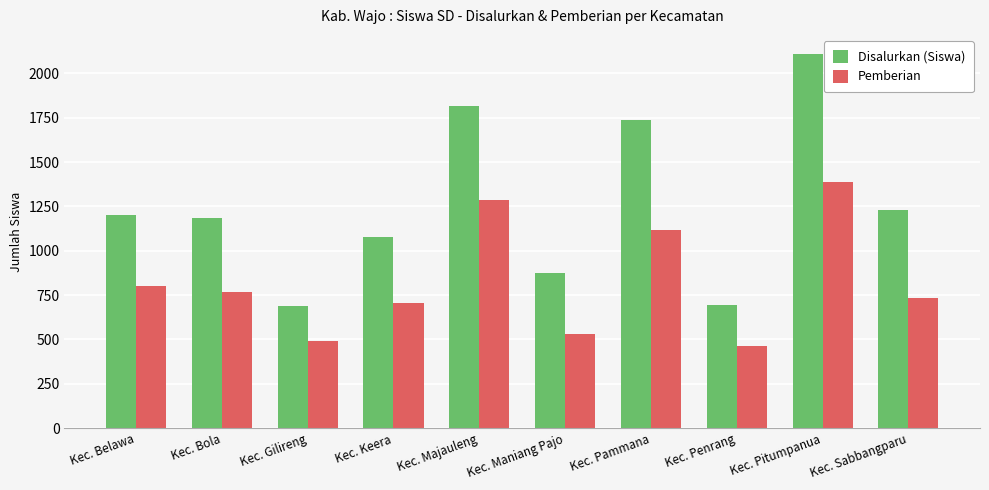

Does the chart contain stacked bars?

No